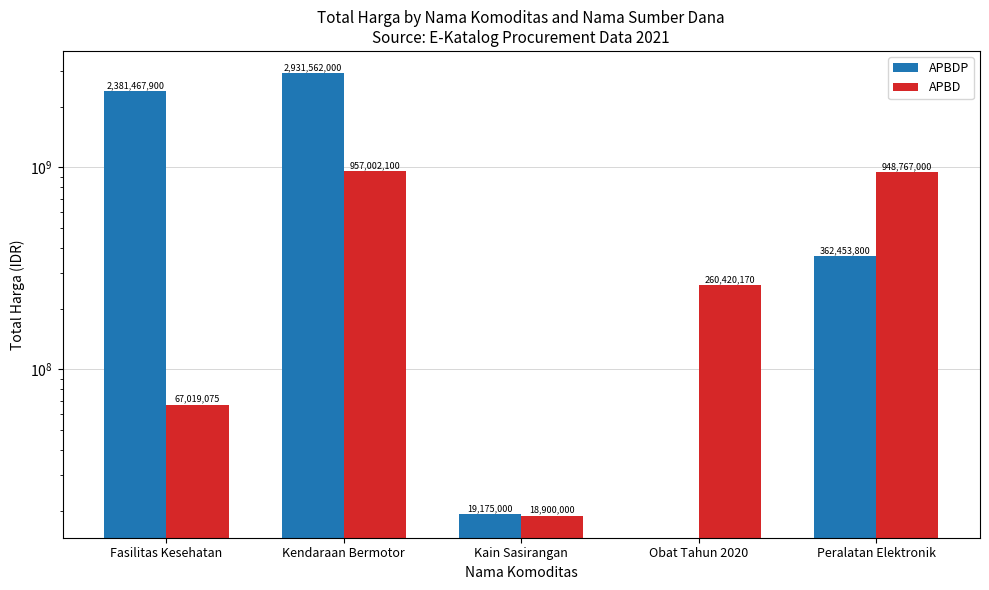

At Kain Sasirangan, list the series in order from smallest to largest.

APBD, APBDP